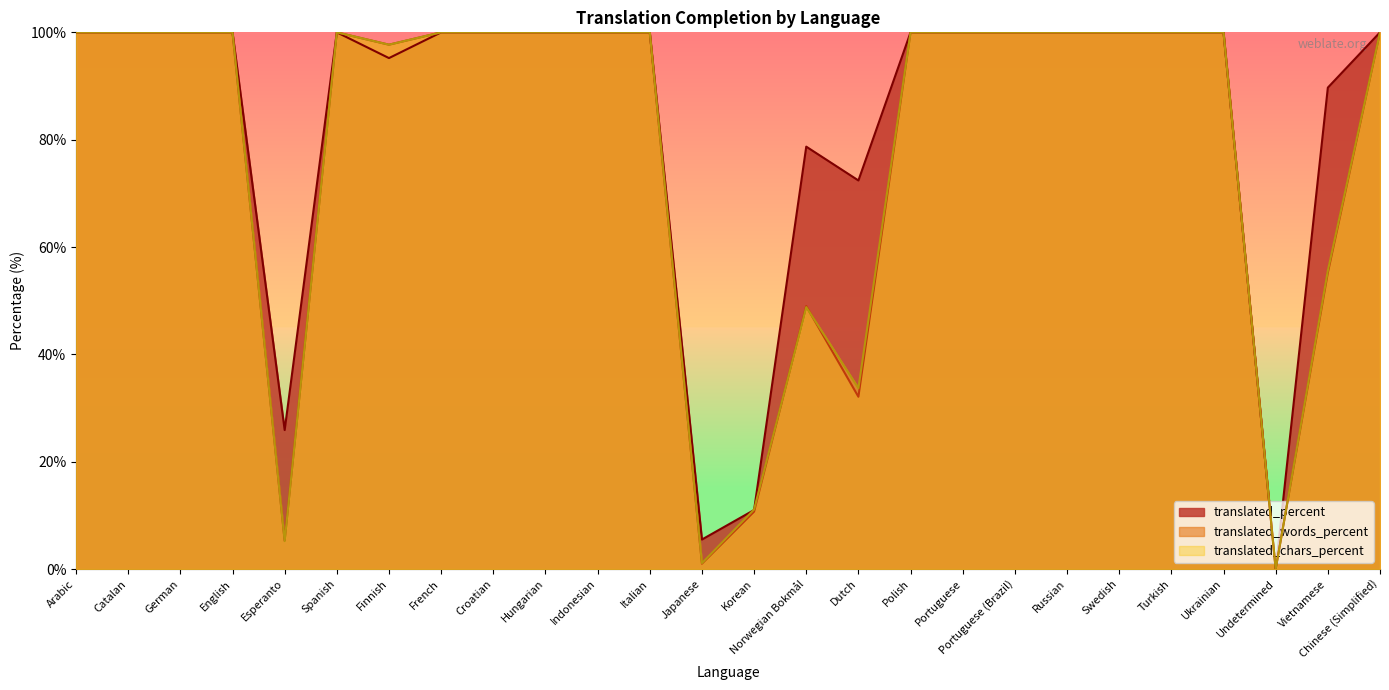

How many positive values does the translated_percent series have?

25